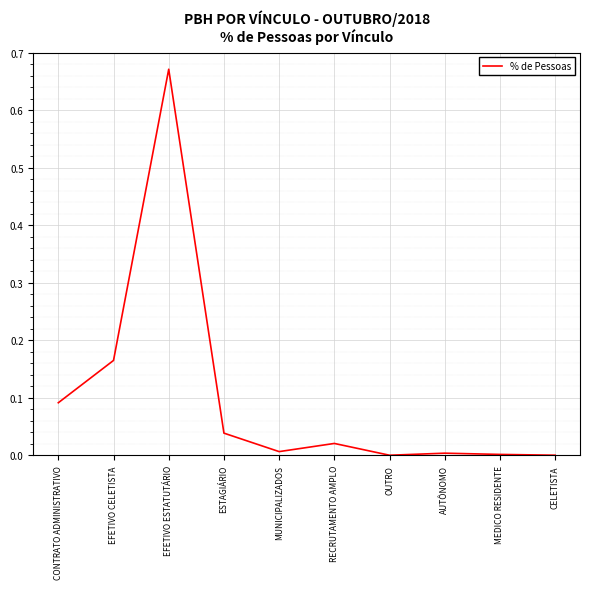

Is it true that the value at MEDICO RESIDENTE is 0.0?

True